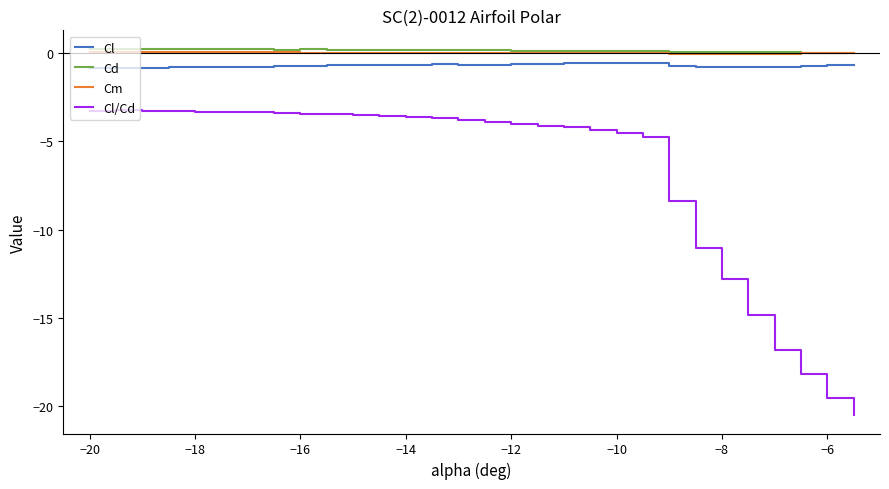

True or false: Cl/Cd and Cm intersect in this chart.

False